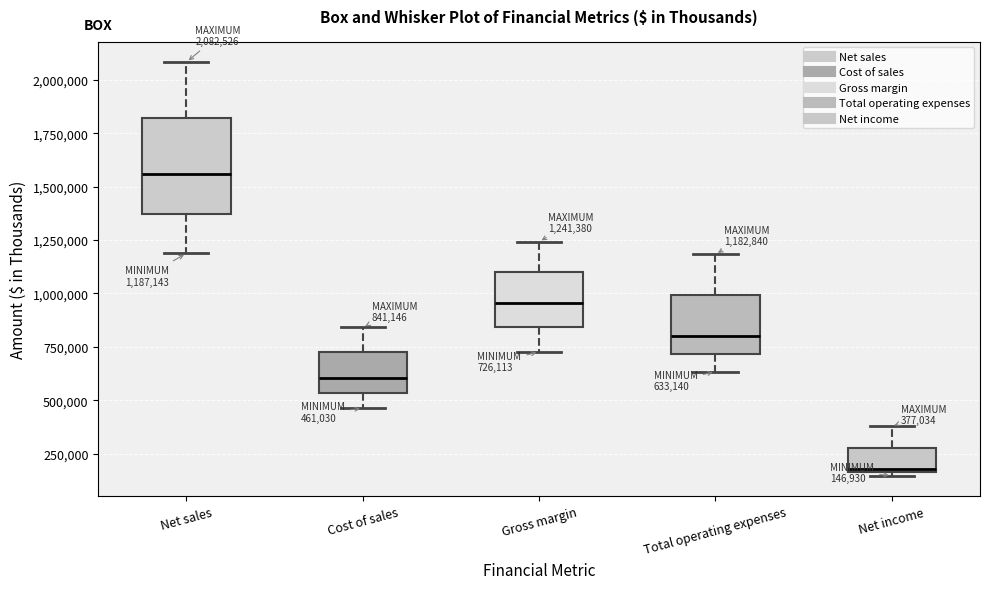

Which box is the tallest, from its lower edge to its upper edge?

Net sales